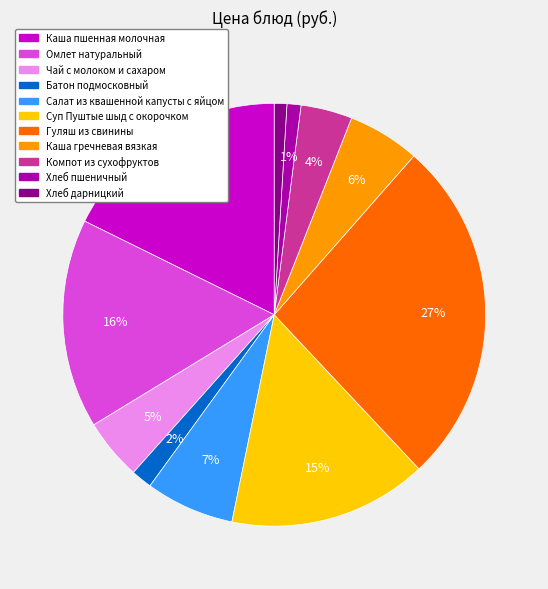

Which has a higher value, Хлеб пшеничный or Омлет натуральный?

Омлет натуральный